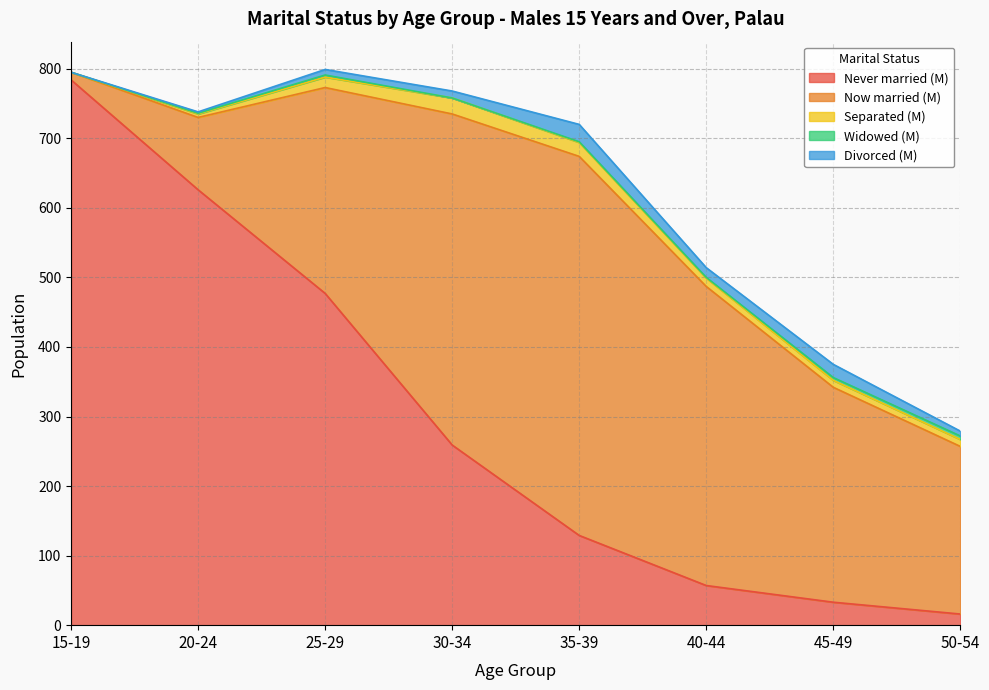

How many values in Widowed (M) are above zero?

6